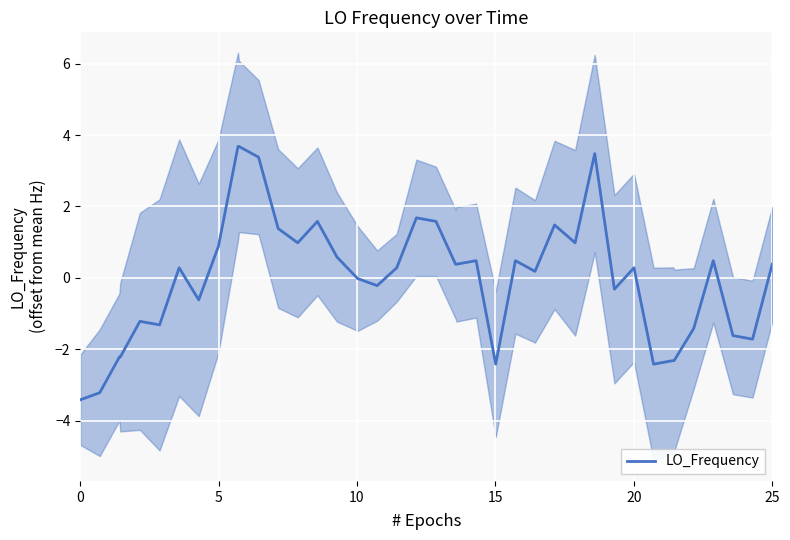

What is the minimum value for LO_Frequency?

-3.4